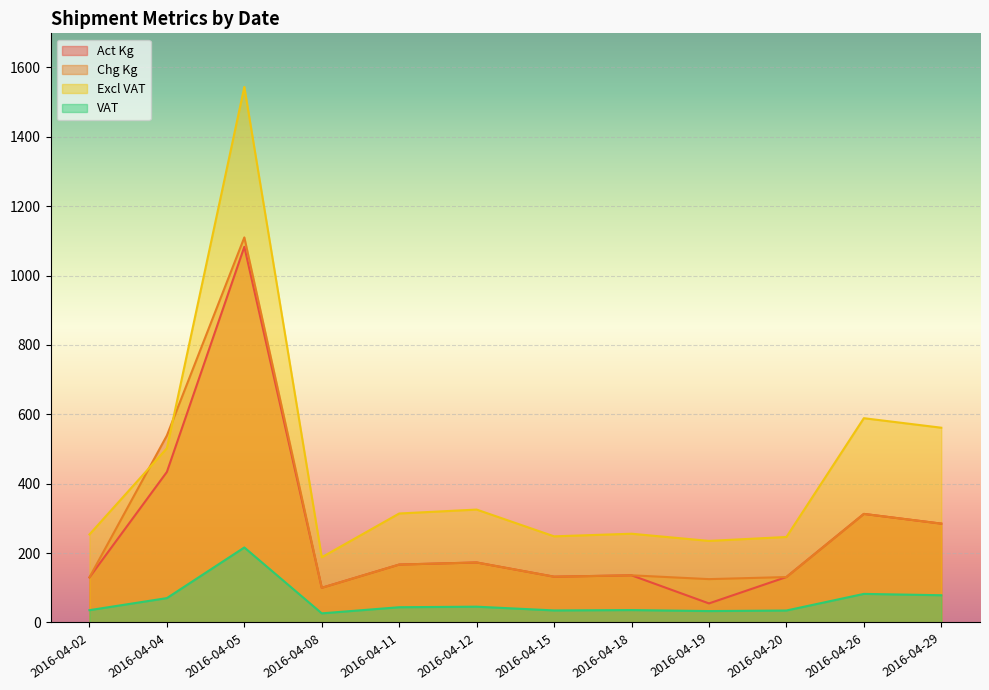

Does the chart display data point markers on the line(s)?

No